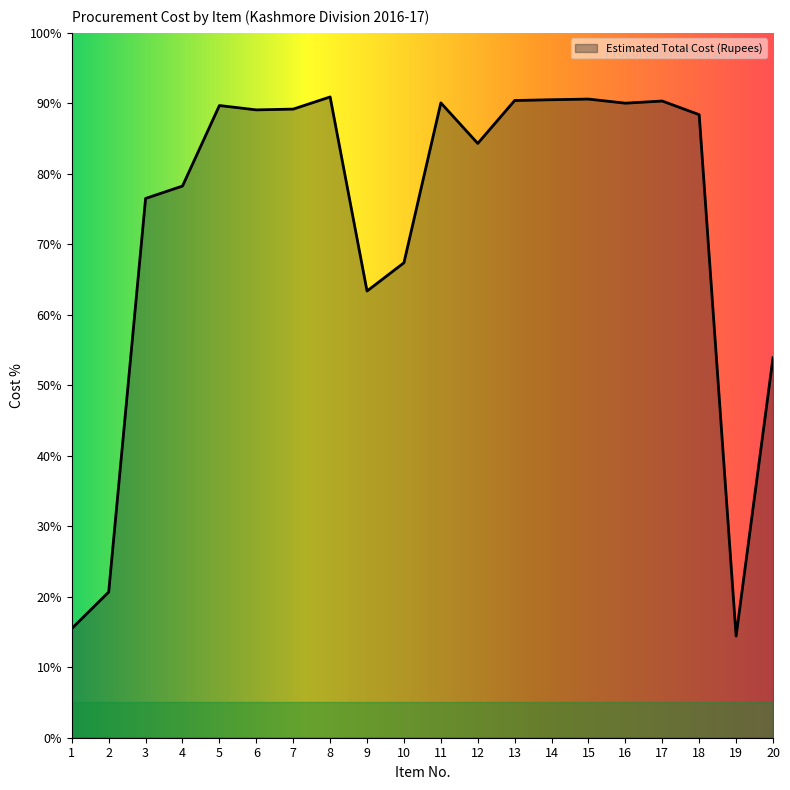

Reading left to right, what are all the values shown in this chart?

1=169355	2=225895	3=836407	4=855659	5=980517	6=973756	7=974981	8=993834	9=692808	10=736622	11=984649	12=921764	13=988284	14=989518	15=990529	16=984163	17=987487	18=966339	19=157654	20=589343